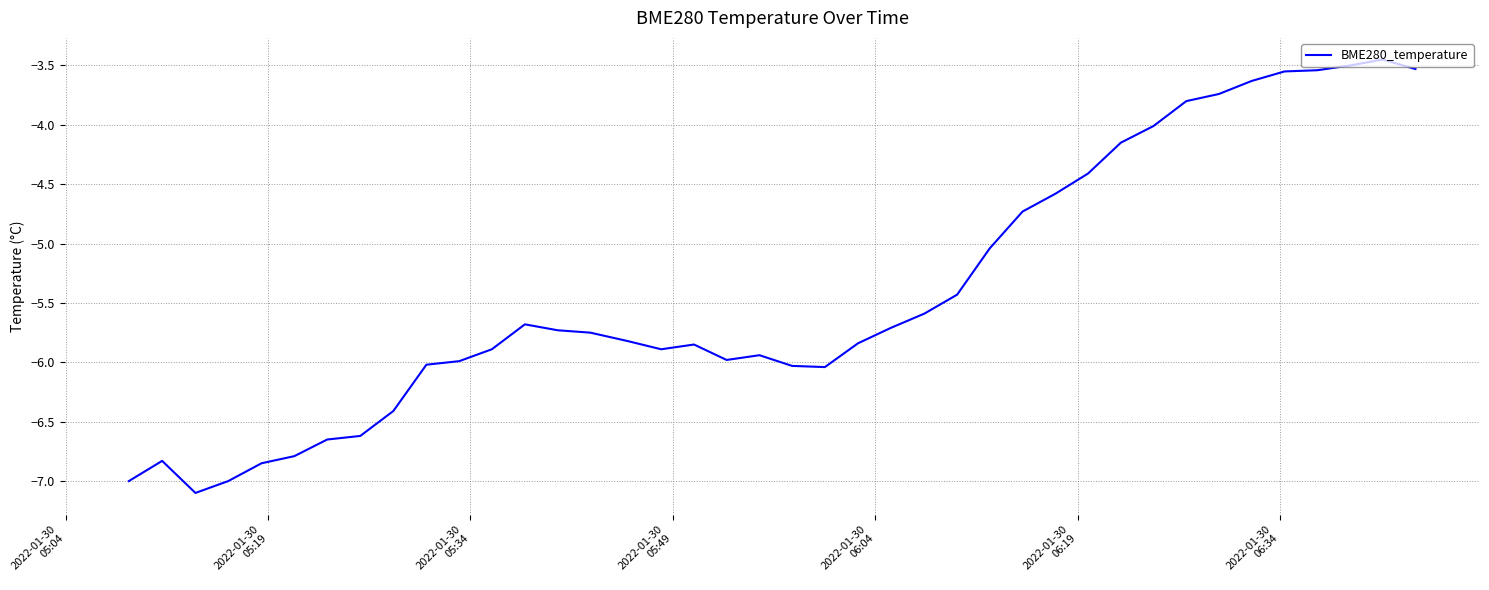

What is the minimum value shown in the chart?

-7.1